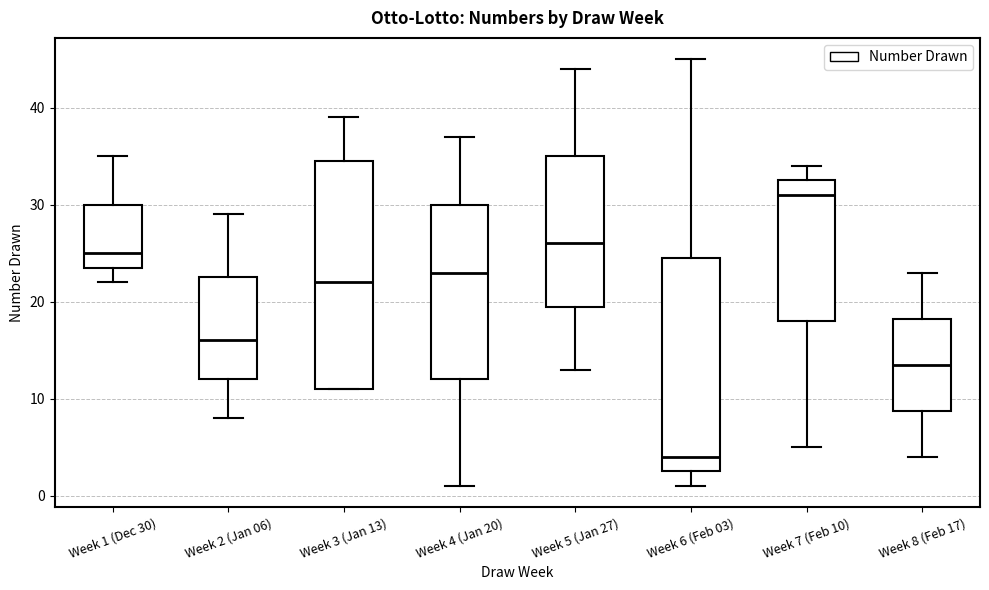

Which box is the tallest, from its lower edge to its upper edge?

Week 3 (Jan 13)